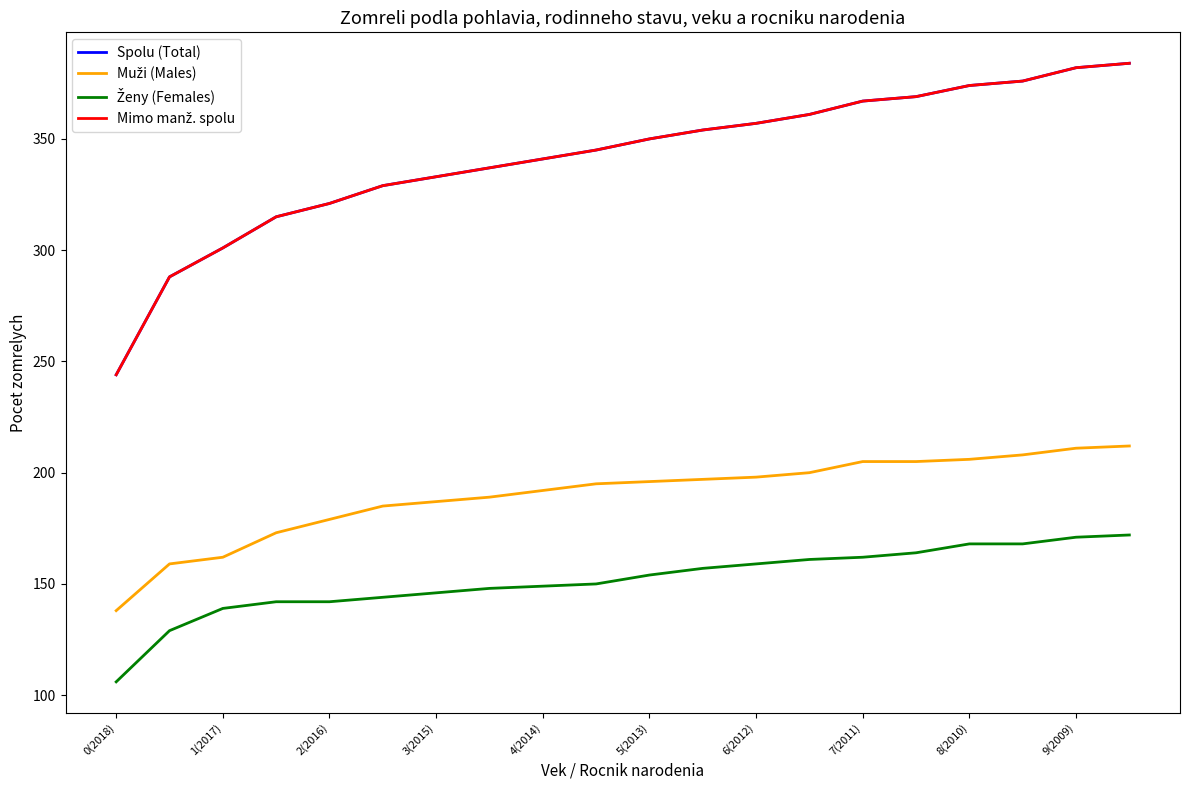

What is the sum of all Ženy (Females) values?

3031